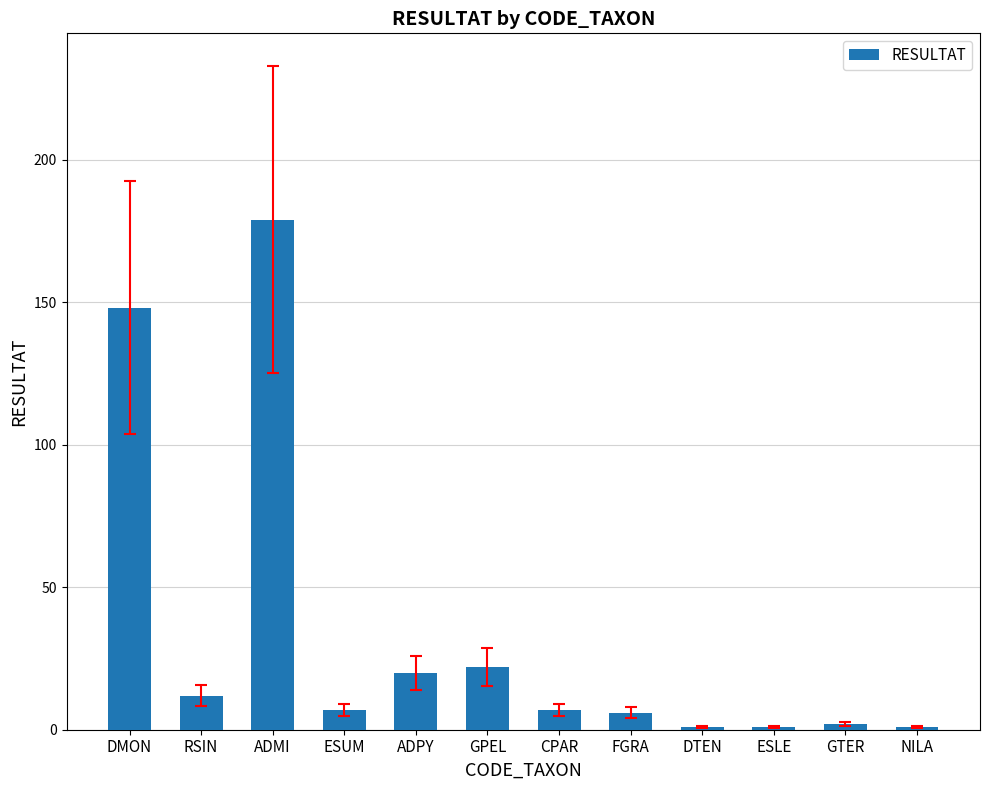

At which label does the data first exceed 7?

DMON